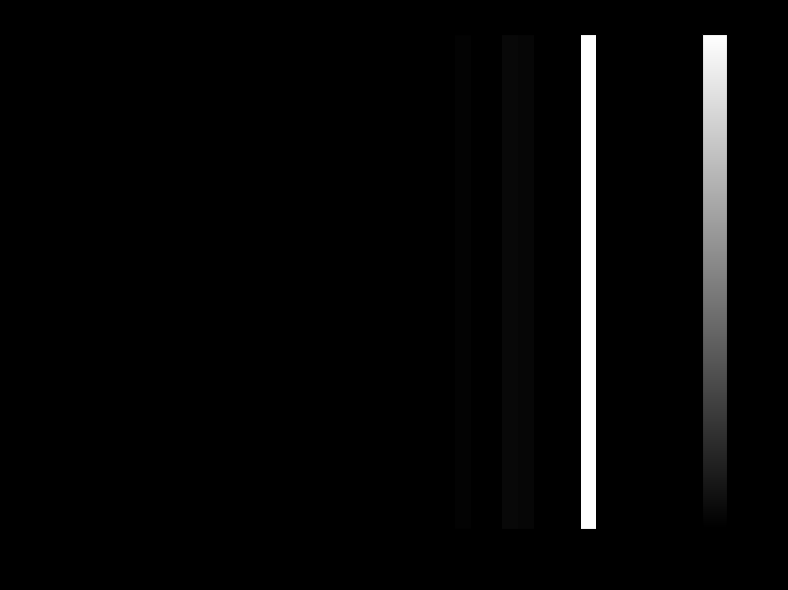

Reading left to right, transcribe all the data shown in this chart.

0.0	0.0	0.0	0.0	0.0	0.0	0.0	0.0	0.0	0.0	0.0	0.0	0.0	0.0	0.0	0.0	0.0	0.0	0.0	0.0	0.0	0.0	0.0	0.0	0.0	0.0	0.0	0.0	0.0	0.0	0.0	0.0	0.0	0.0	1.0	0.0	0.0	0.0	0.0	0.0